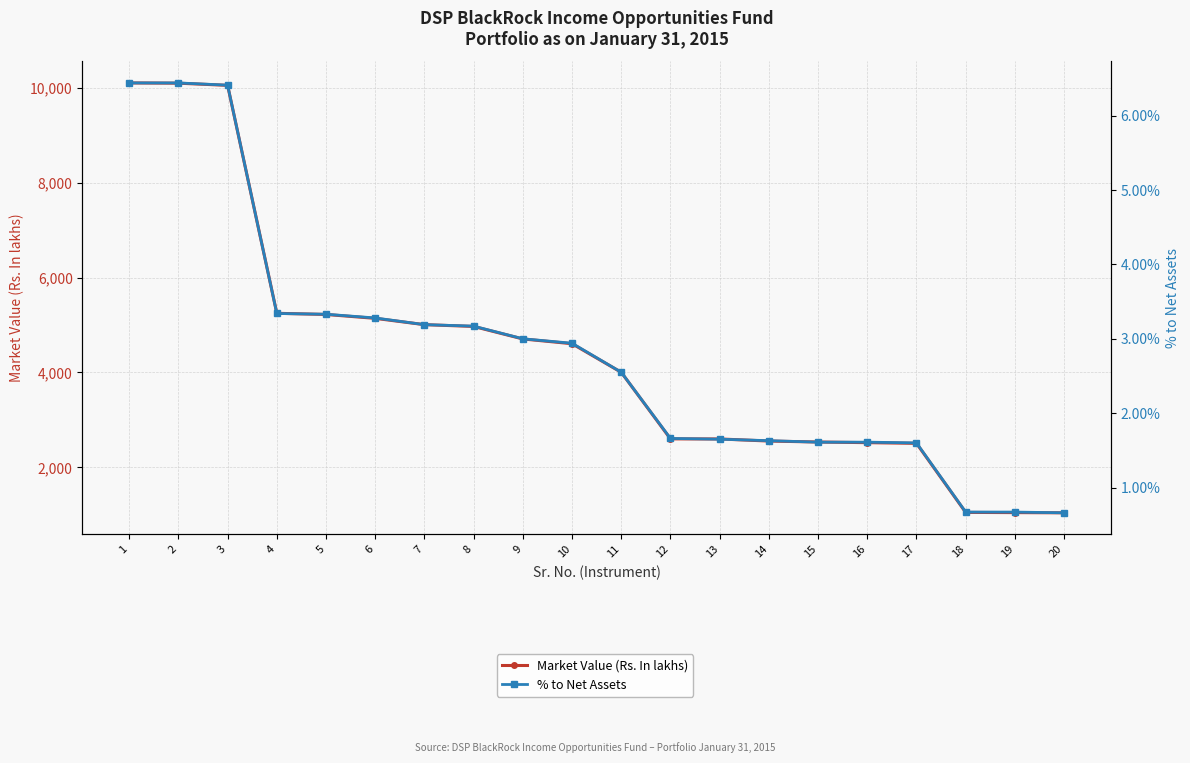

How many values in the Market Value (Rs. In lakhs) series are below 4607?

10